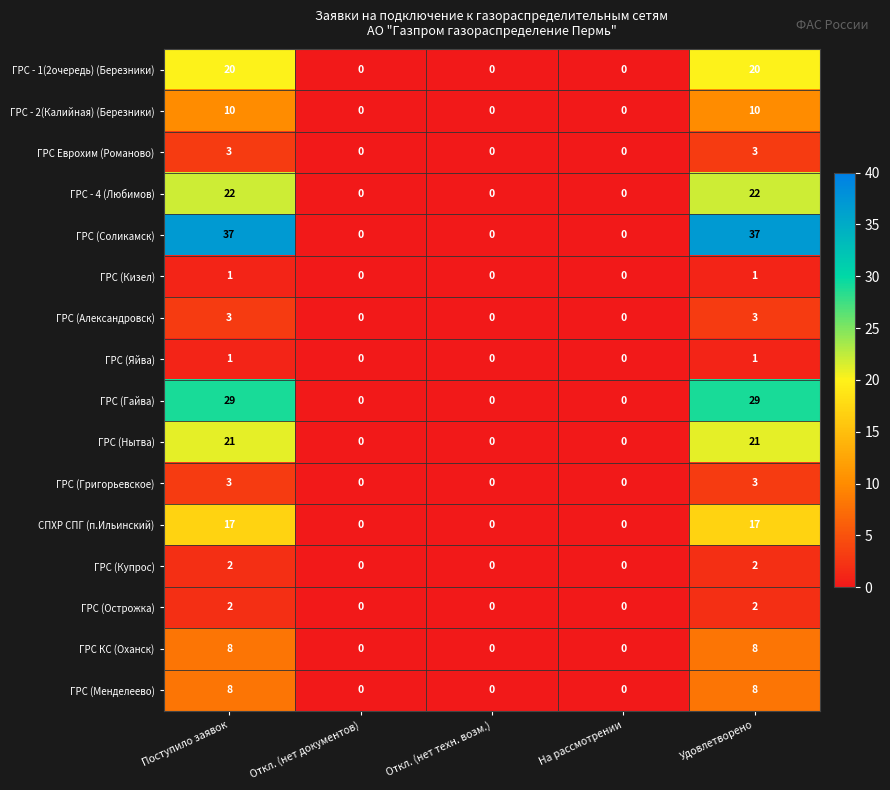

How many distinct data groups are displayed?

16